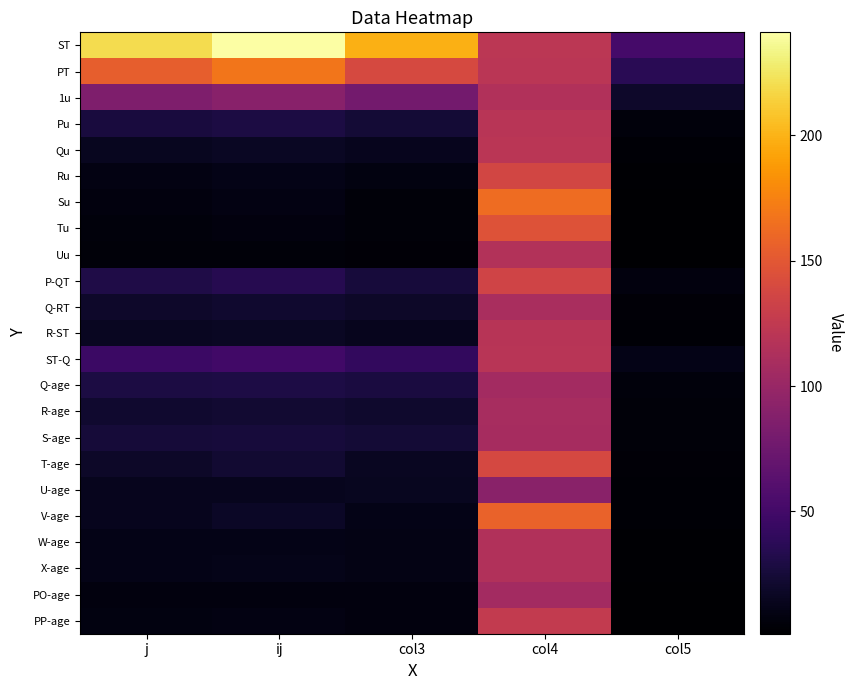

What is the total value across all series at j?

800.4